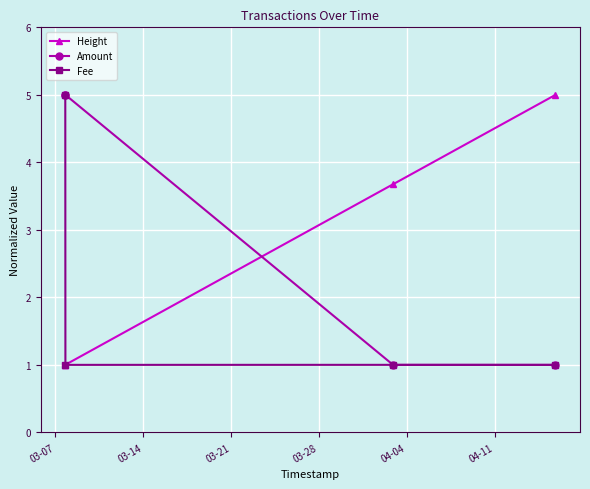

Rank the series by their average value, from lowest to highest.

Fee, Height, Amount